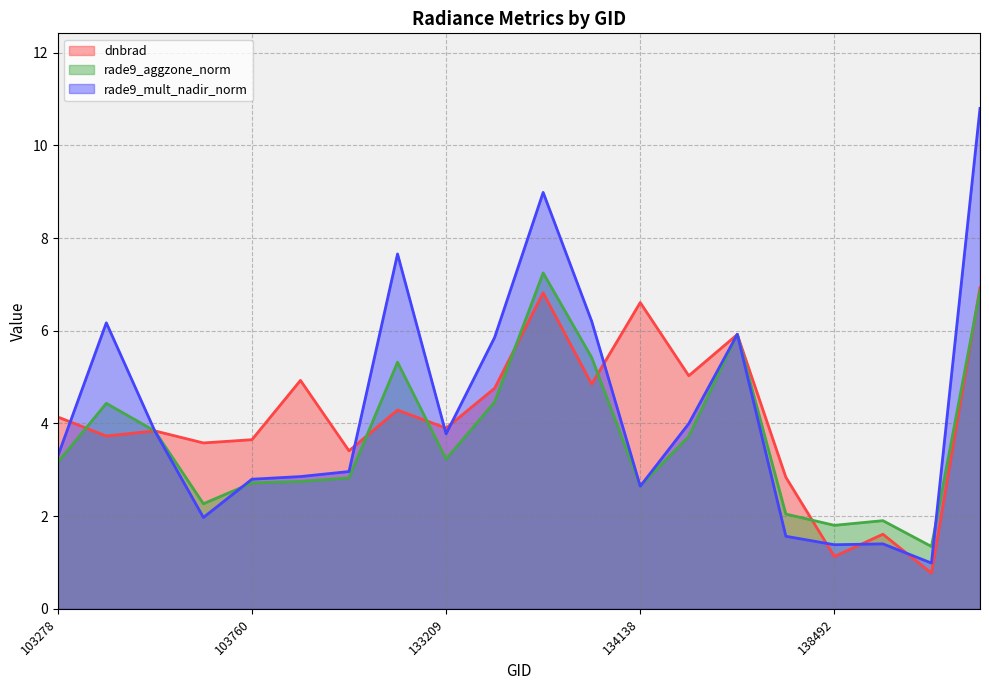

True or false: rade9_aggzone_norm has a value of 1.5 at 134322.

False